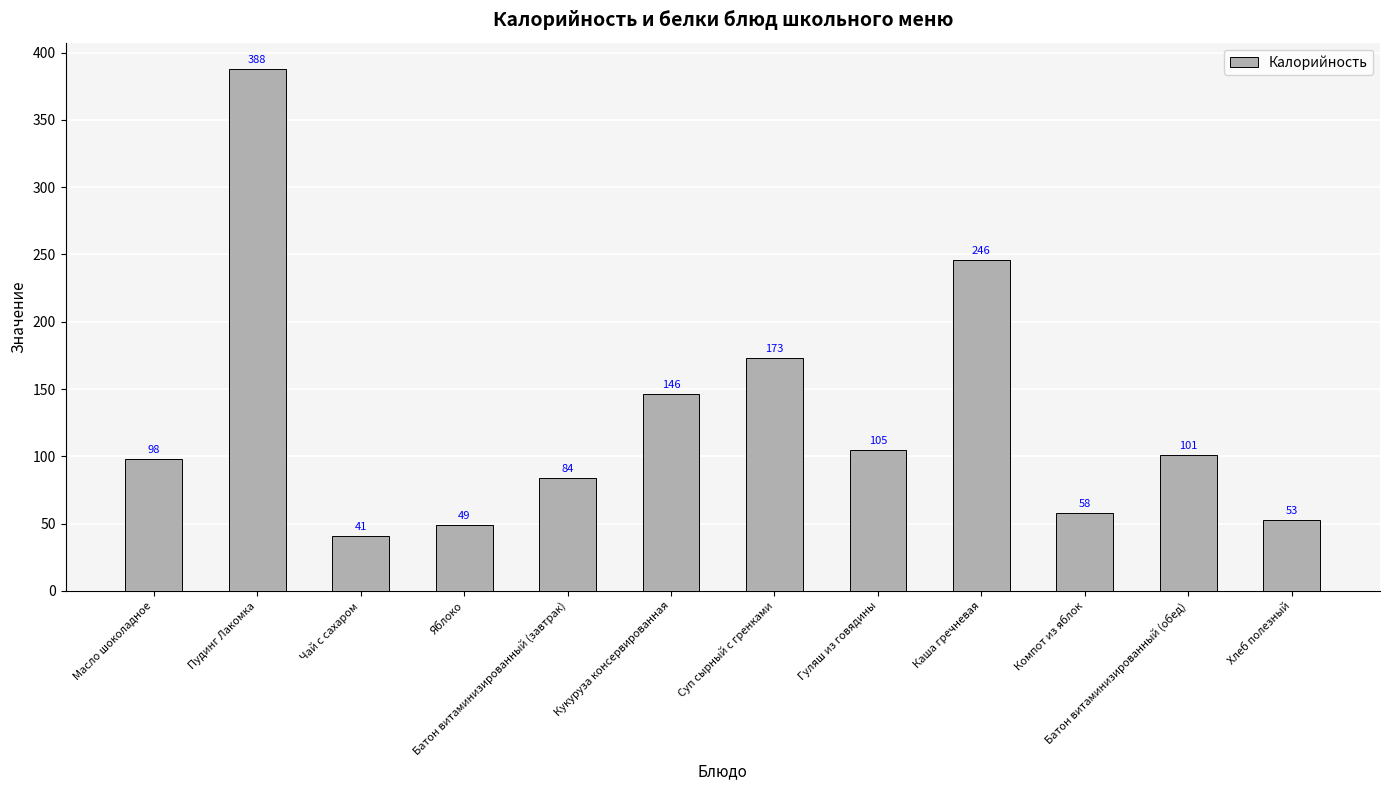

Between Хлеб полезный and Гуляш из говядины, which is larger?

Гуляш из говядины